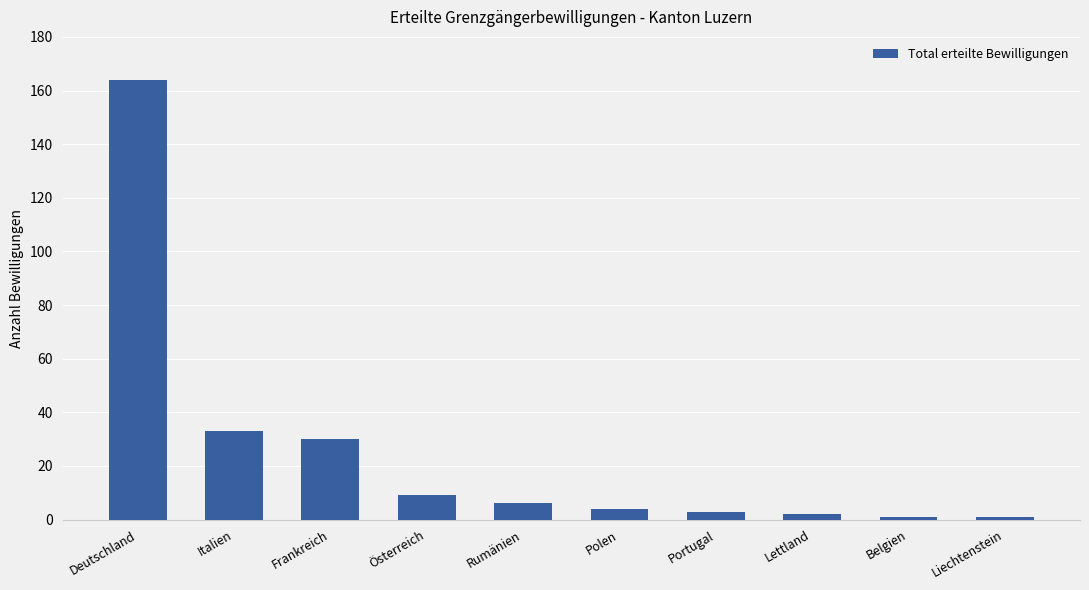

Count the number of categories in the chart.

10